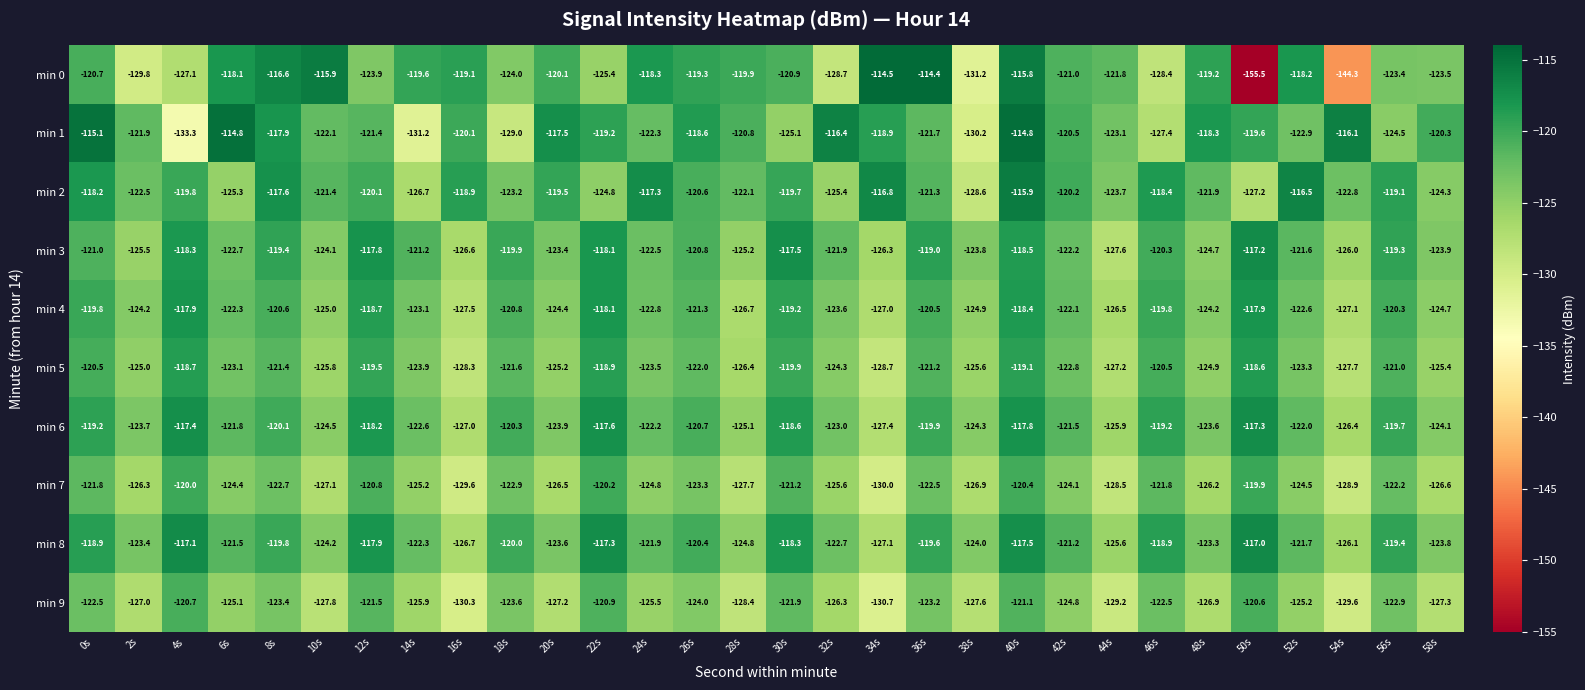

Where is min 8 nearest to the value -122?

24s